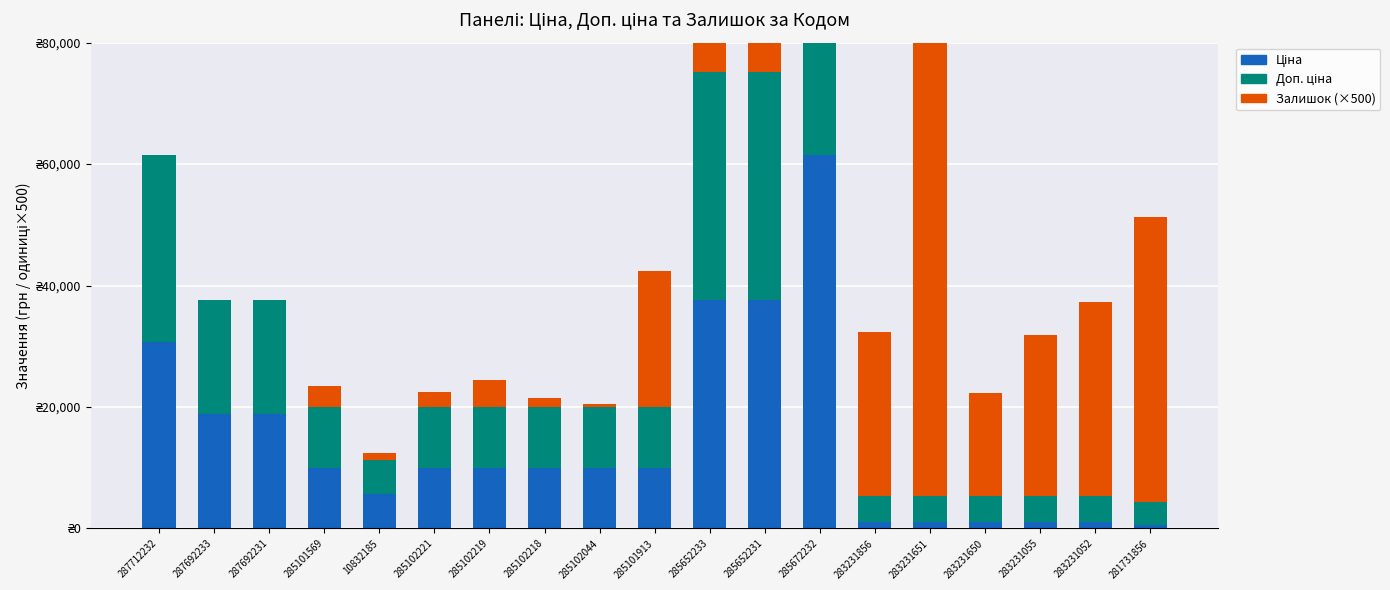

Is the value of Ціна at 285101569 greater than the value of Залишок at 285101569?

Yes